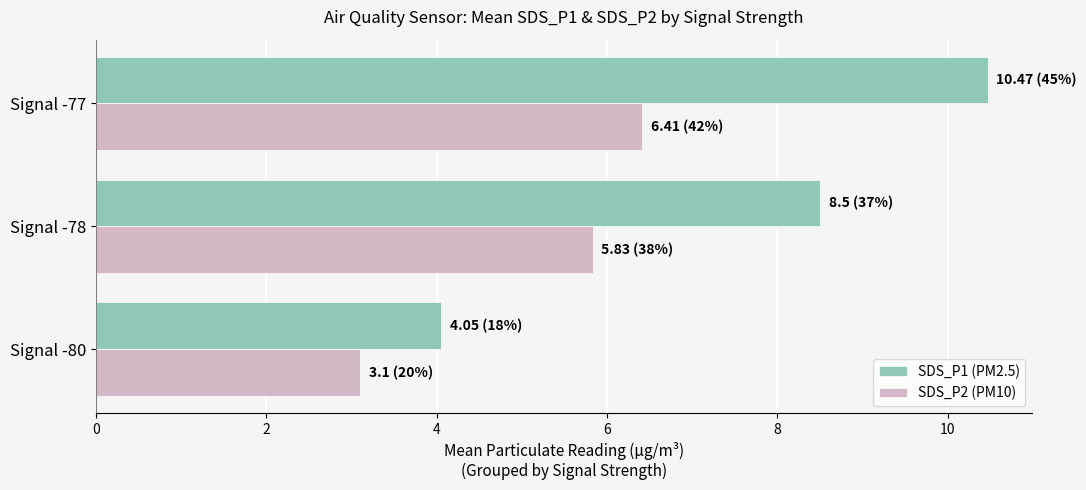

At which category does the chart reach its peak across all series?

Signal -77